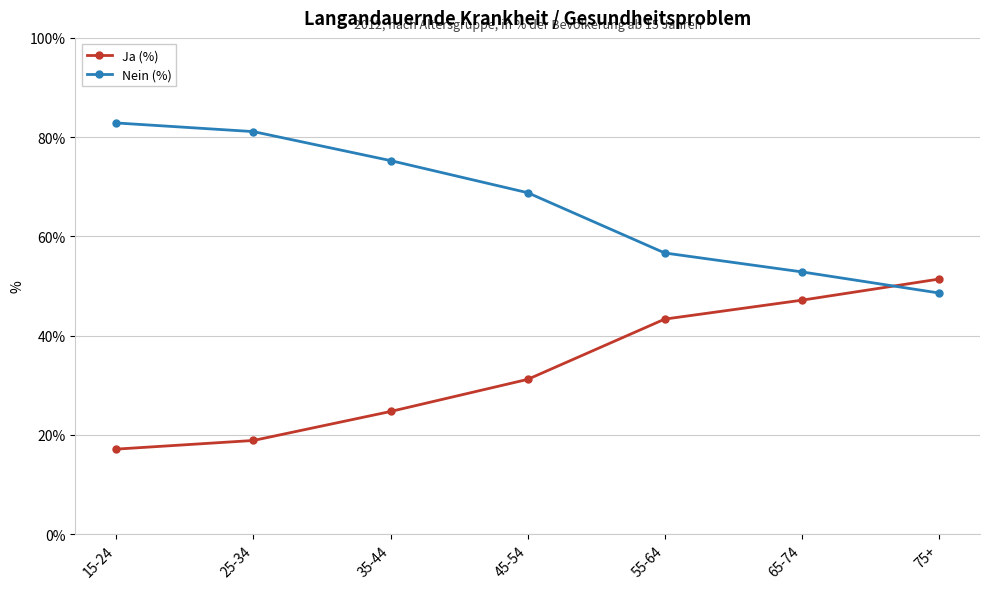

Is the value of Ja (%) at 35-44 greater than the value of Nein (%) at 35-44?

No